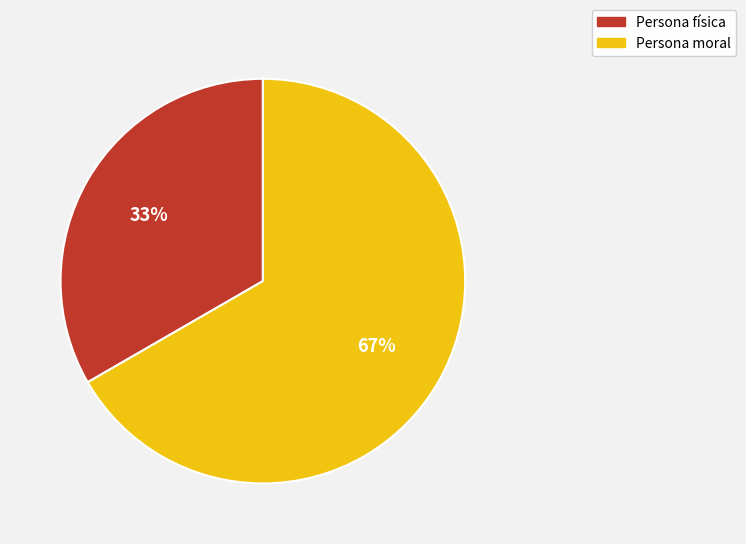

How many segments does this pie chart have?

2